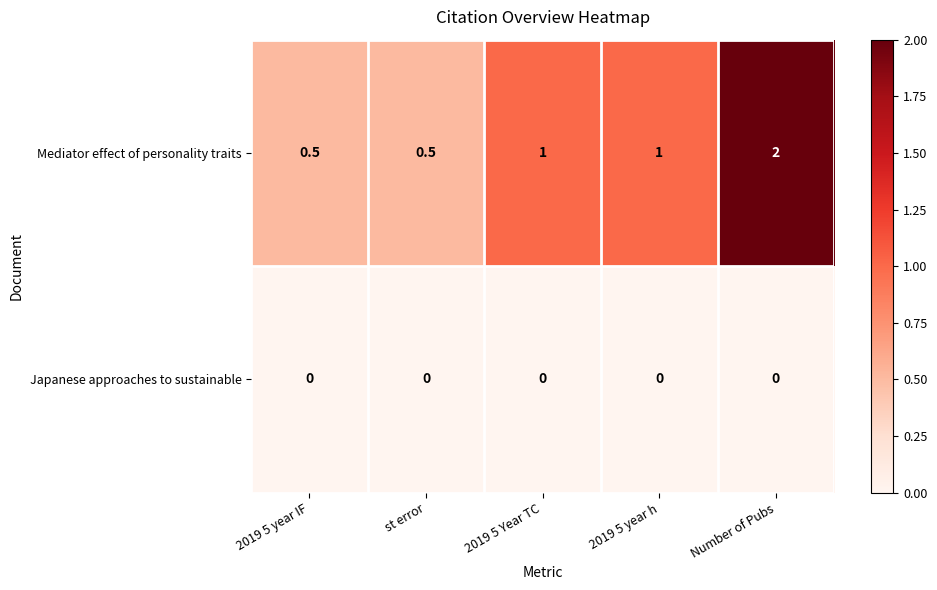

What is the spread (max minus min) of values at Number of Pubs?

2.0